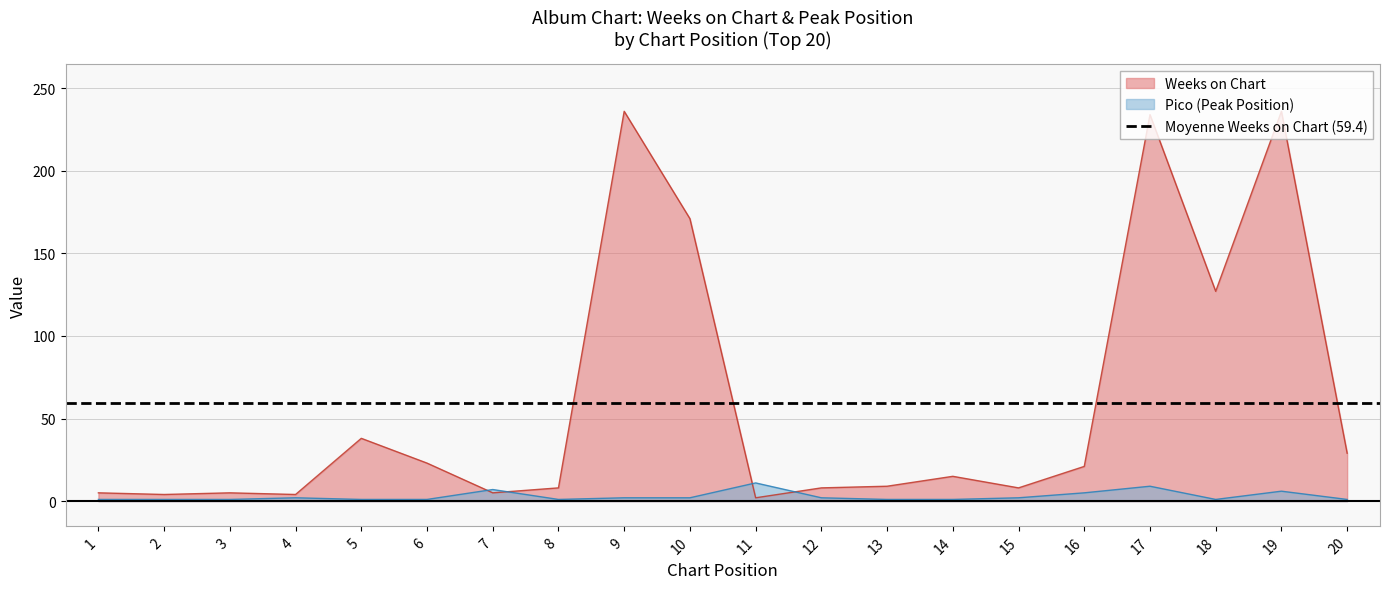

Where is Weeks on Chart nearest to the value 119?

18